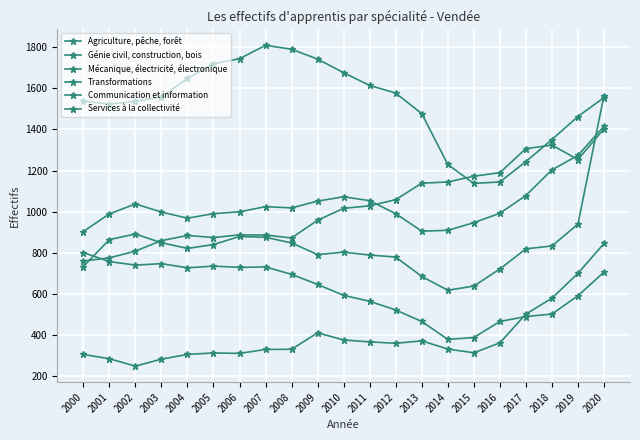

What is the lowest value of the Génie civil, construction, bois series?

1138